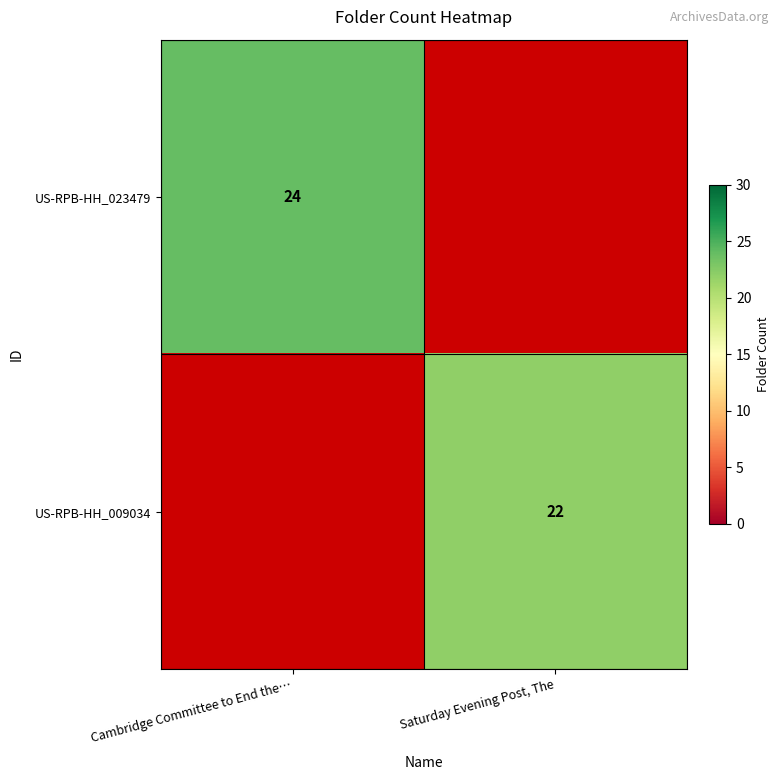

Count the number of categories in the chart.

2